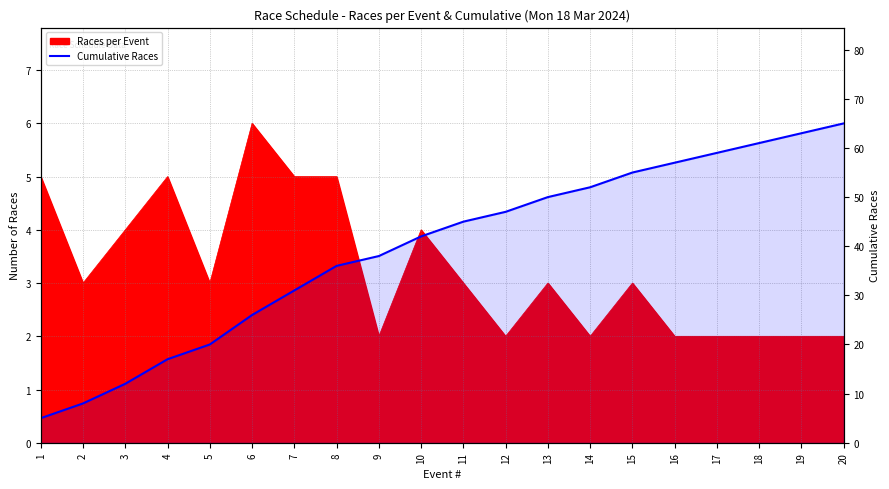

True or false: the data shows 64 at 10.

False